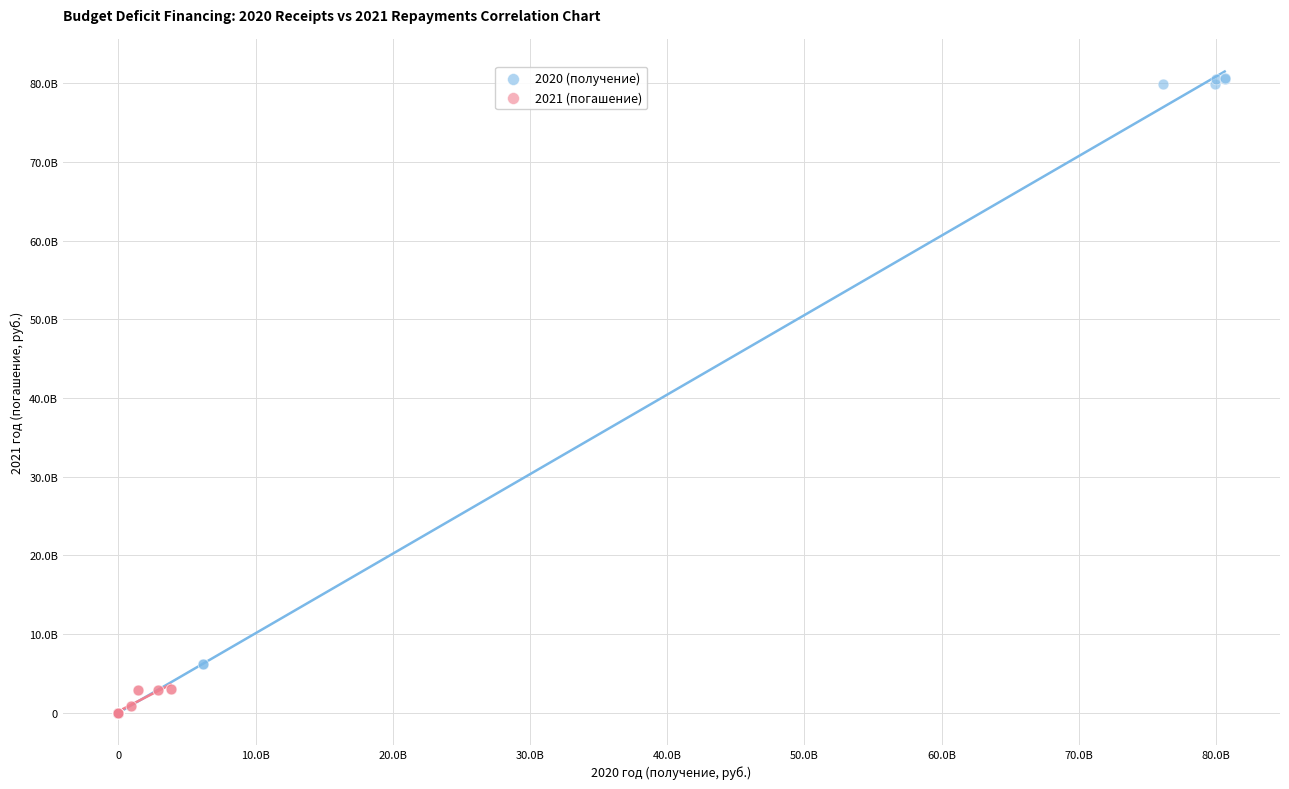

Which series has the widest spread of Y values?

2020 (получение)